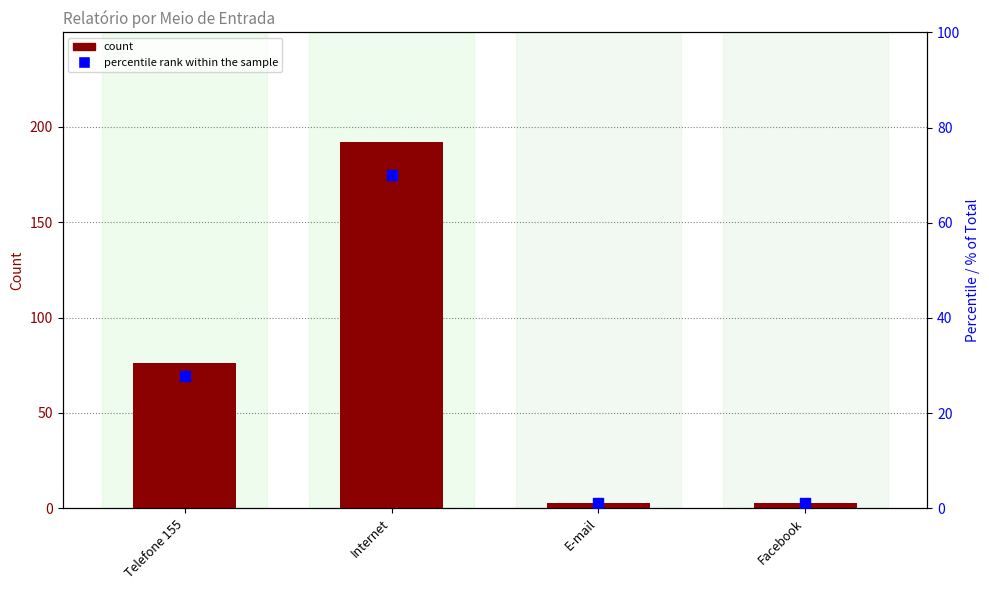

What is the total value across all series at Internet?

262.1